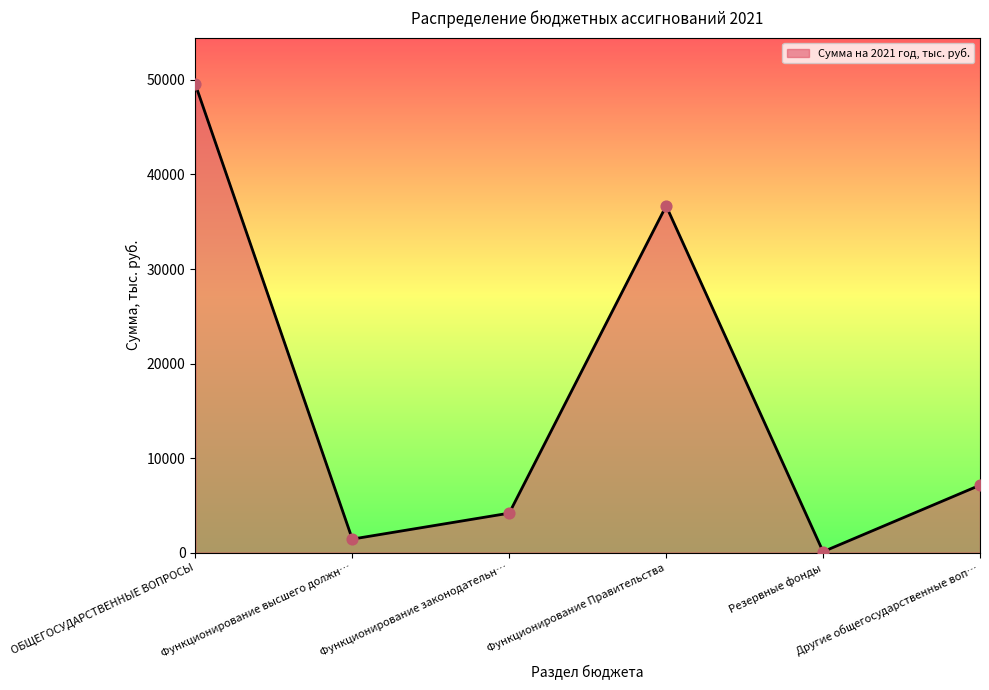

What is the change in value from ОБЩЕГОСУДАРСТВЕННЫЕ ВОПРОСЫ to Резервные фонды?

-49426.2